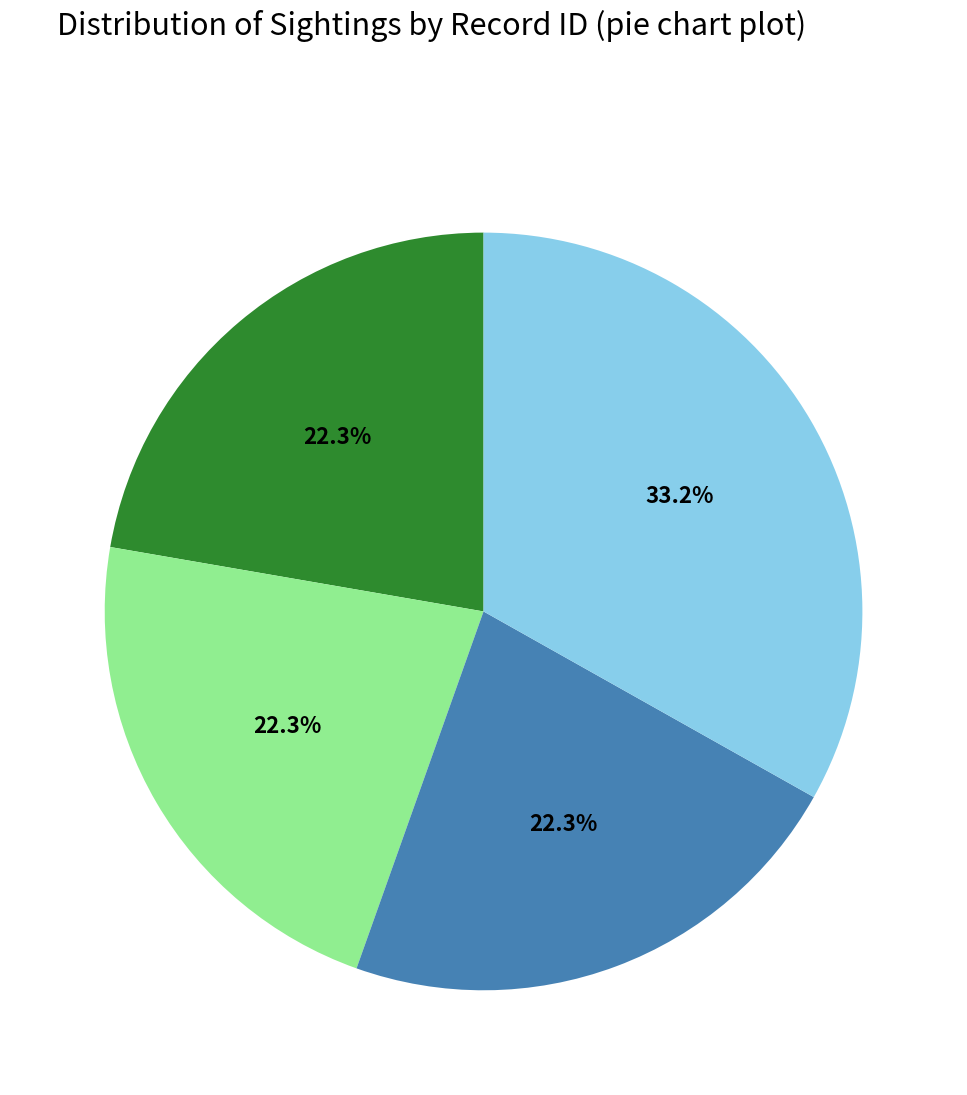

Is there a majority slice in this chart?

No